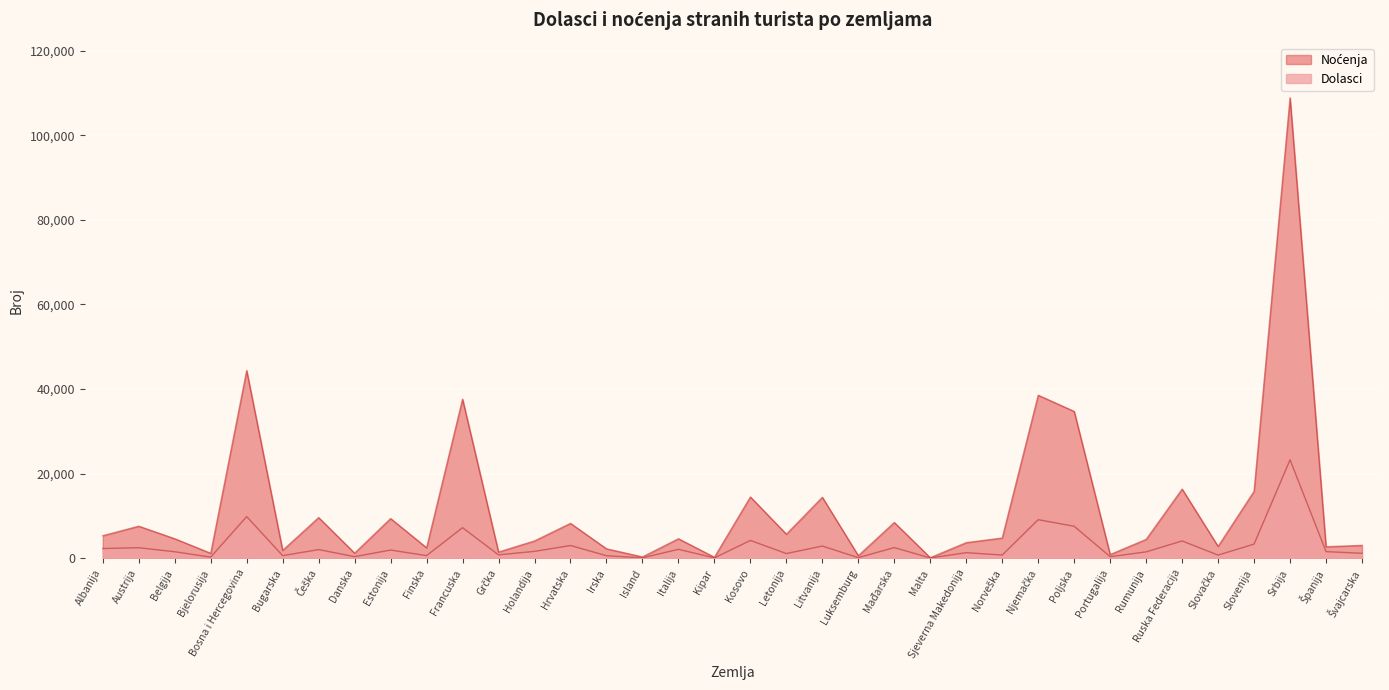

True or false: Noćenja and Dolasci intersect in this chart.

False